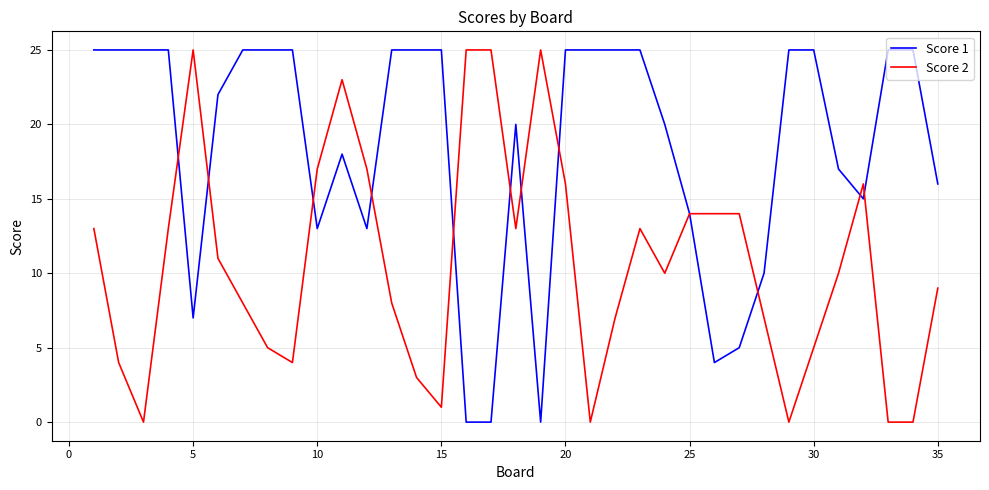

List the series in order of their overall mean, lowest first.

Score 2, Score 1